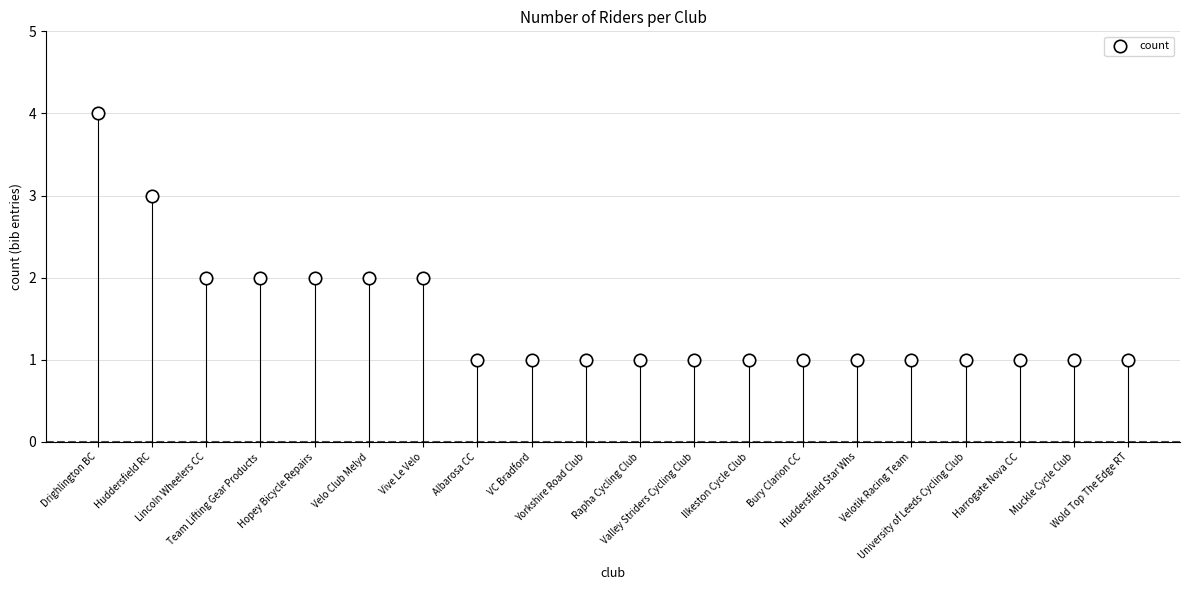

How many points are shown in the scatter plot?

20